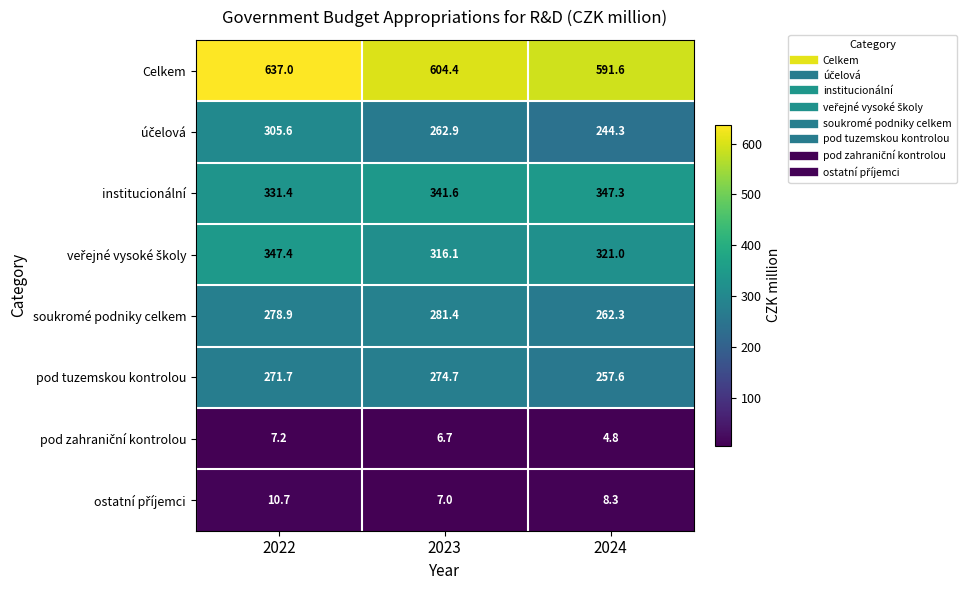

At which label is soukromé podniky celkem closest to 271?

2022